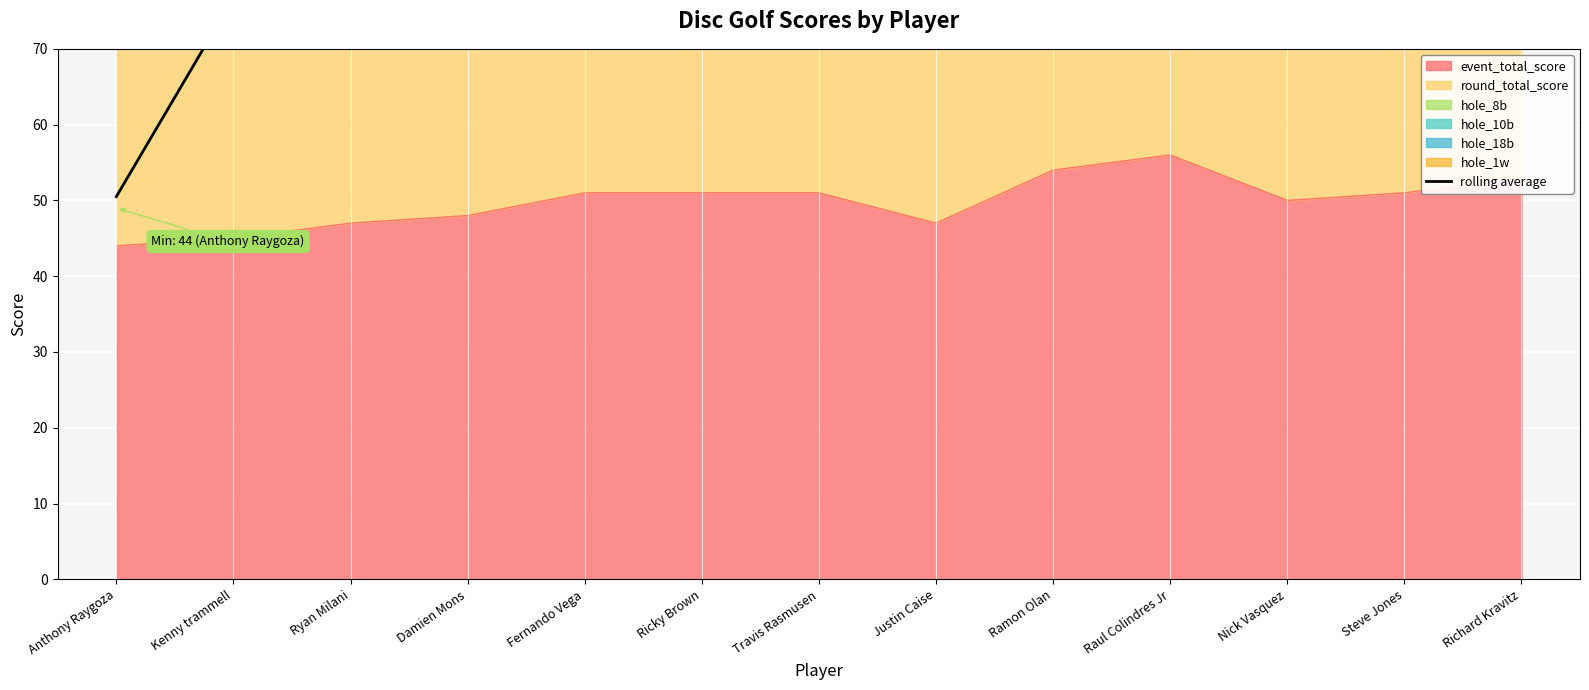

The chart shows a value of 37.5 at Ricky Brown. True or false?

False